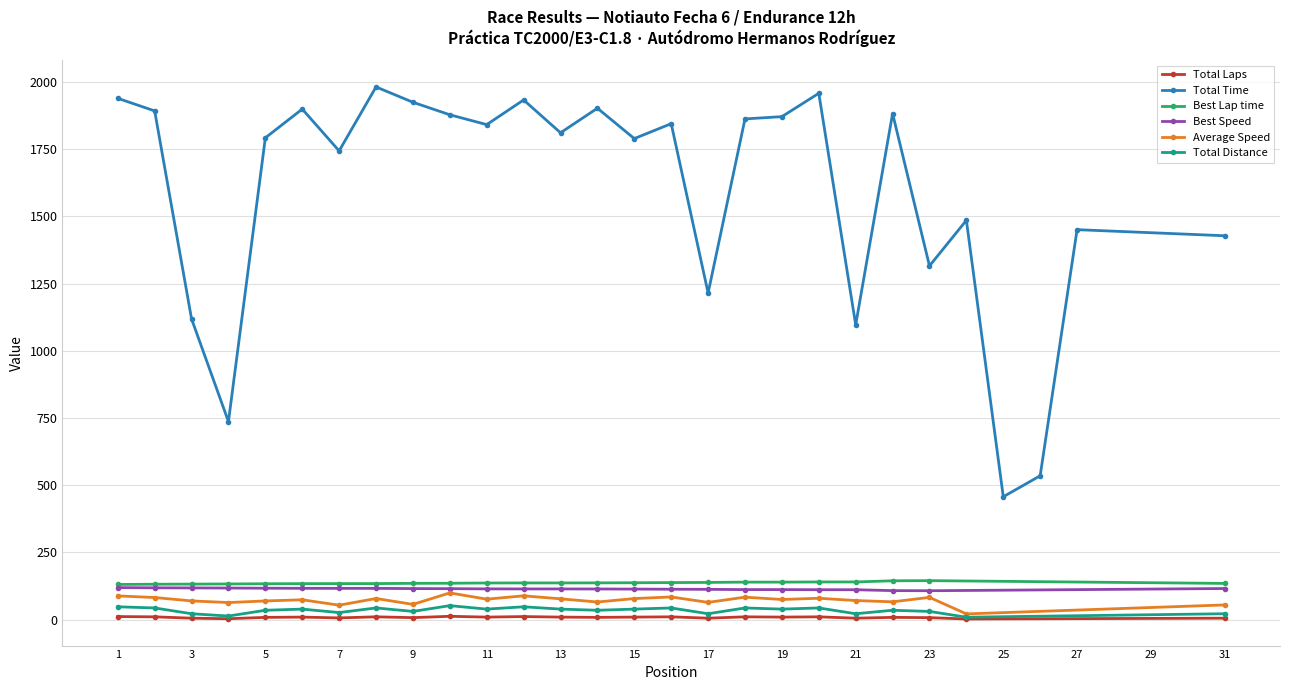

What is the difference between the highest and lowest values at 2?

1882.6